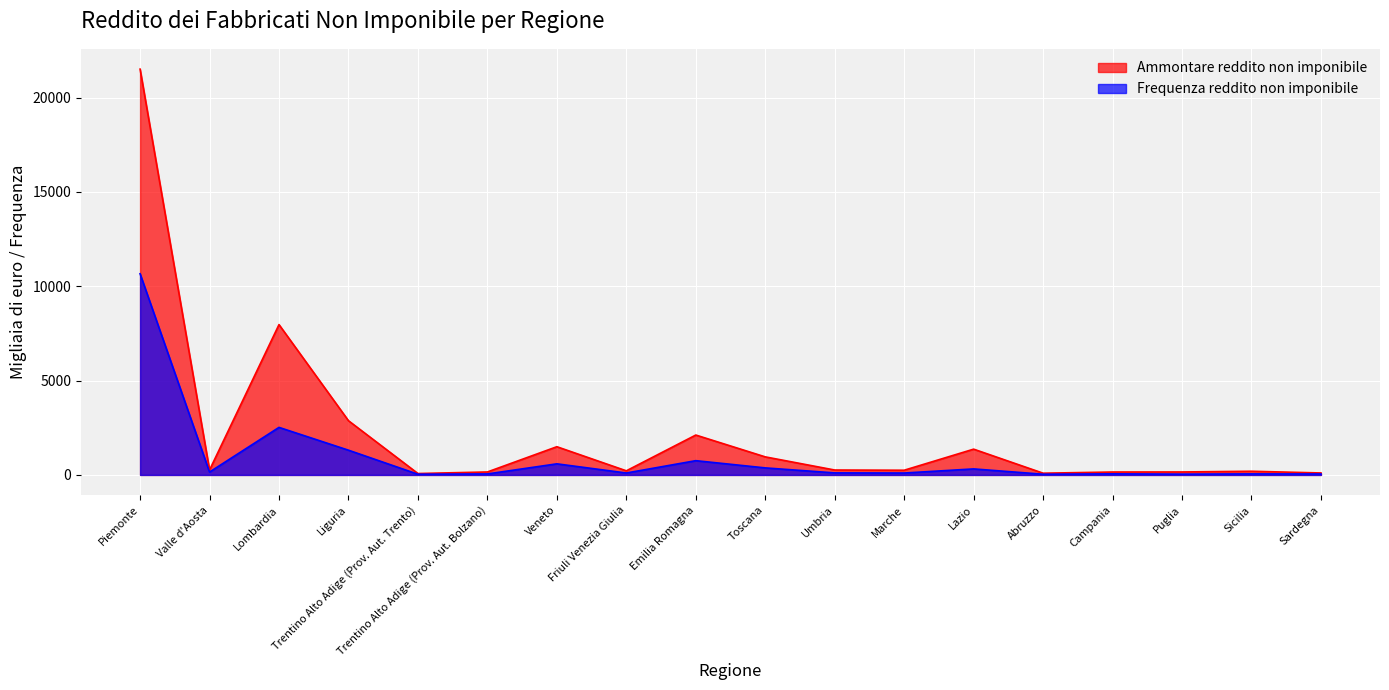

What is the sum of the Ammontare reddito non imponibile values at Trentino Alto Adige (Prov. Aut. Trento) and Emilia Romagna?

2188